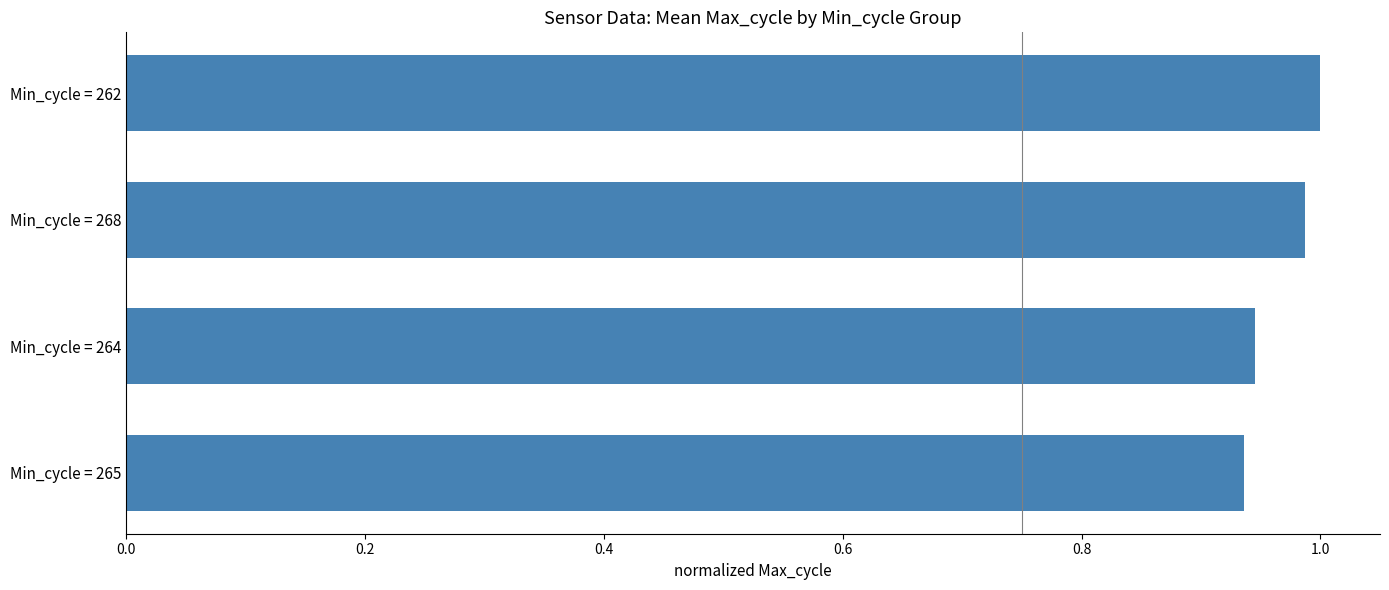

What is the label of the 2nd bar from the bottom?

Min_cycle = 264